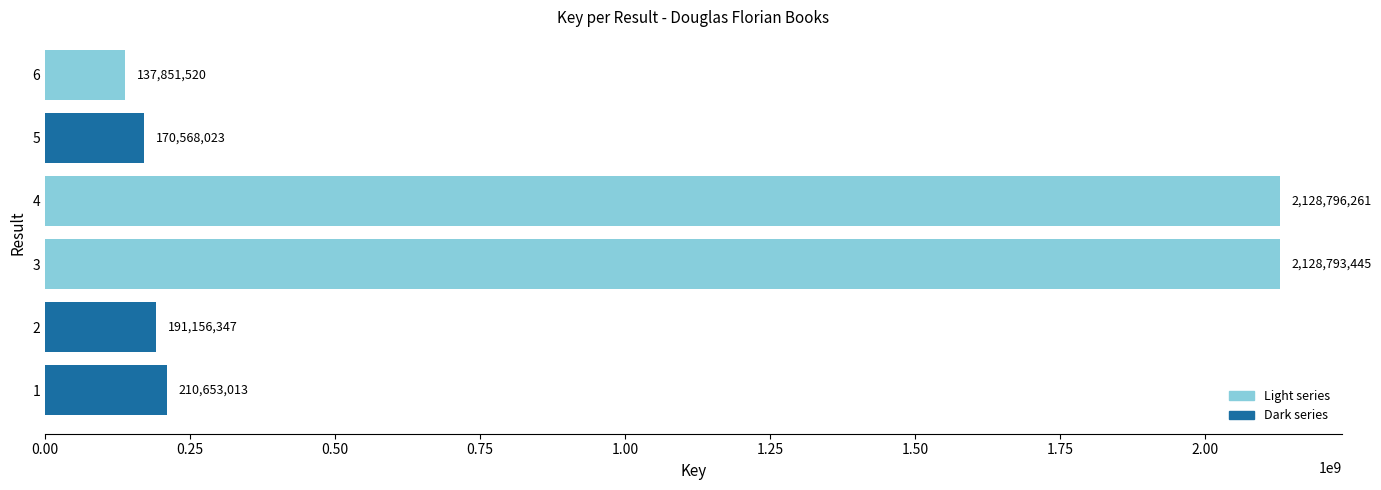

How many categories are shown in the chart?

6